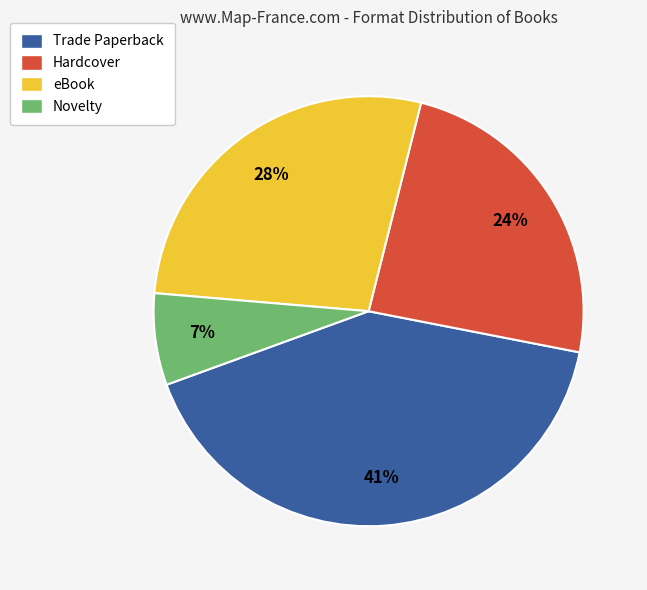

To the nearest percent, what is the difference between the largest and smallest slice percentages?

34%